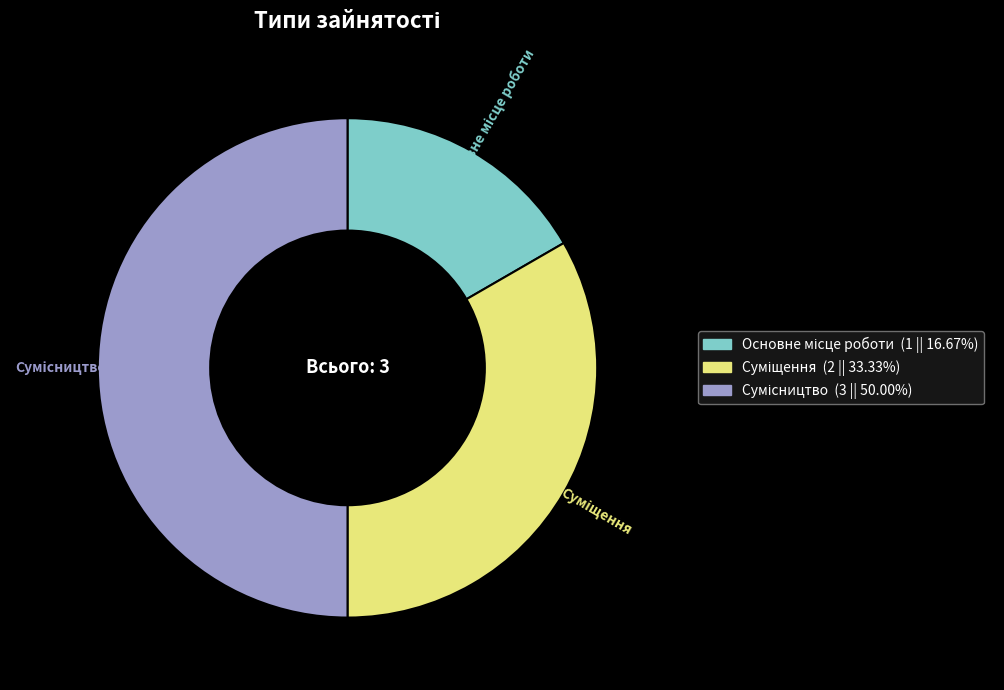

Is it true that Основне місце роботи is 17% of the pie?

True